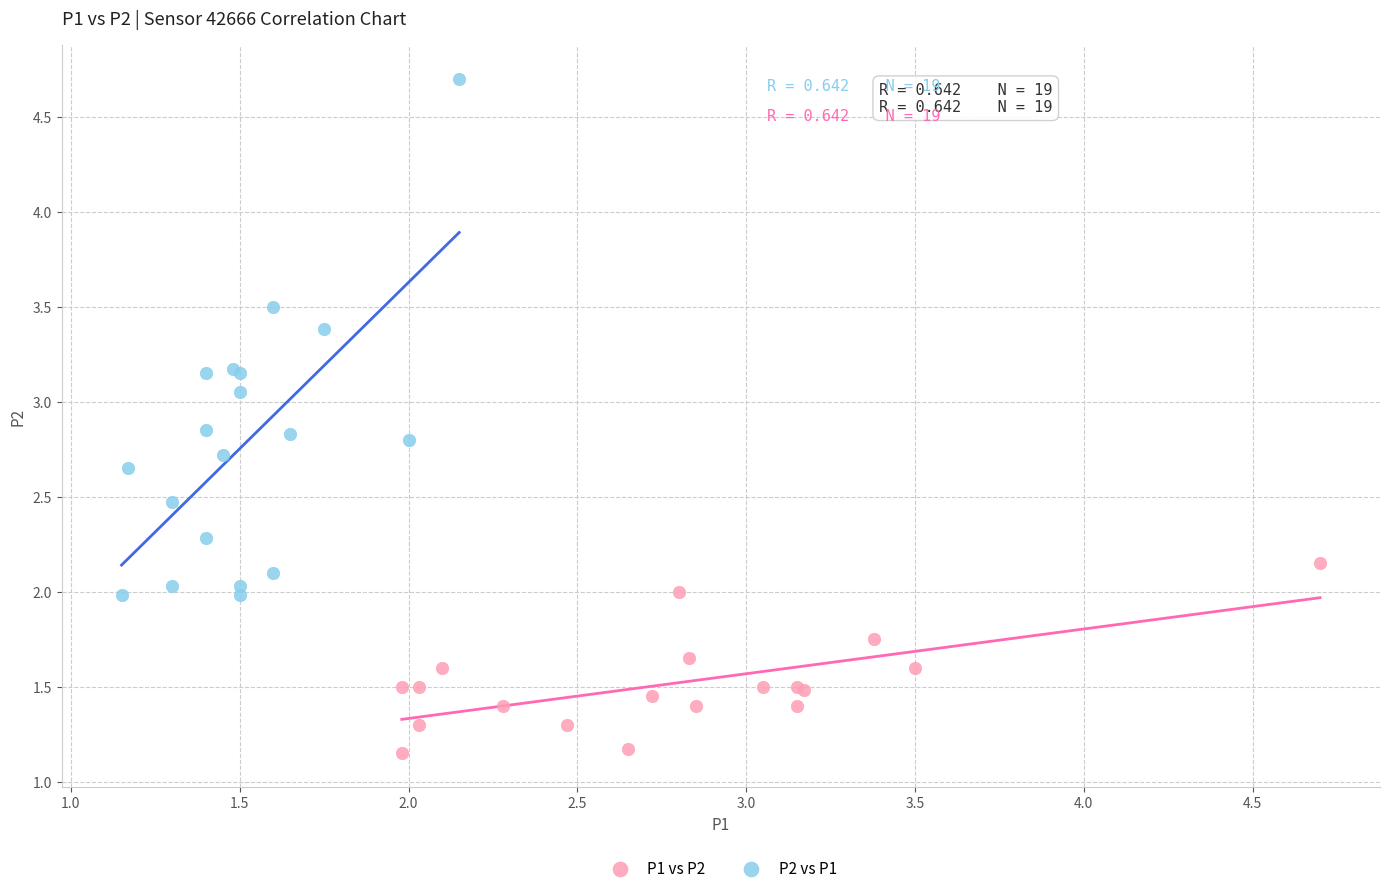

Which series has the largest Y range (max minus min)?

P2 vs P1